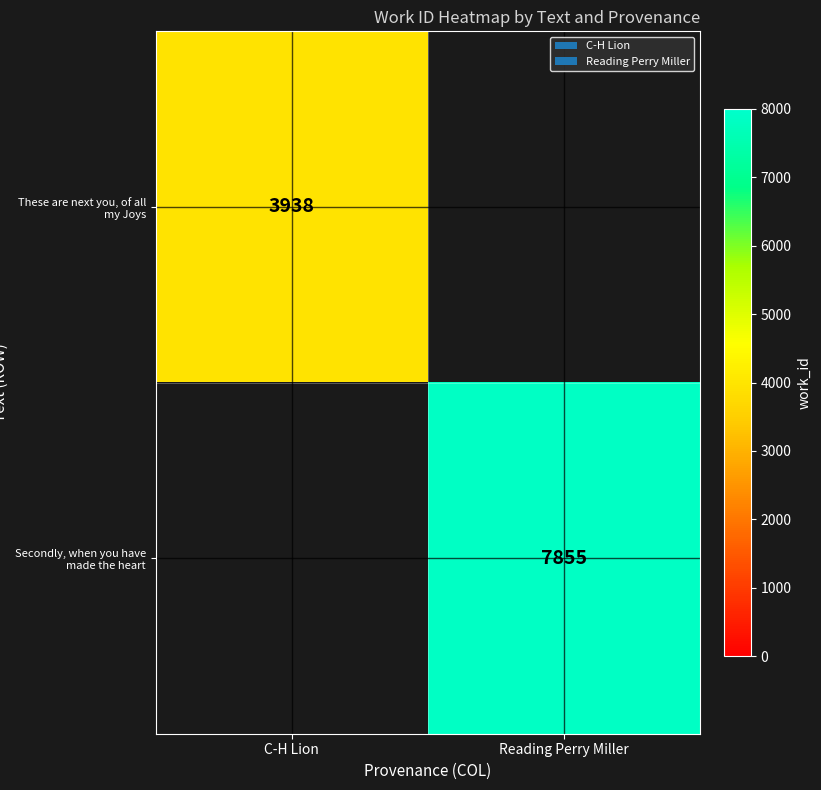

The value of These are next you, of all my Joys at C-H Lion is 3938. True or false?

True